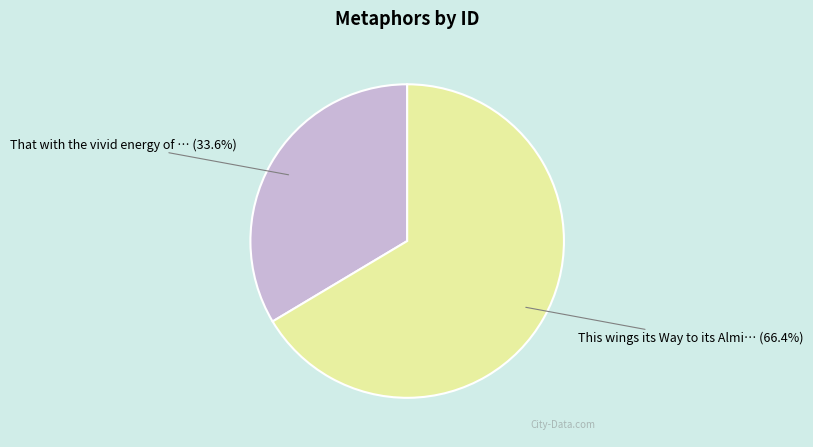

Is there any slice that represents more than half of the pie?

Yes